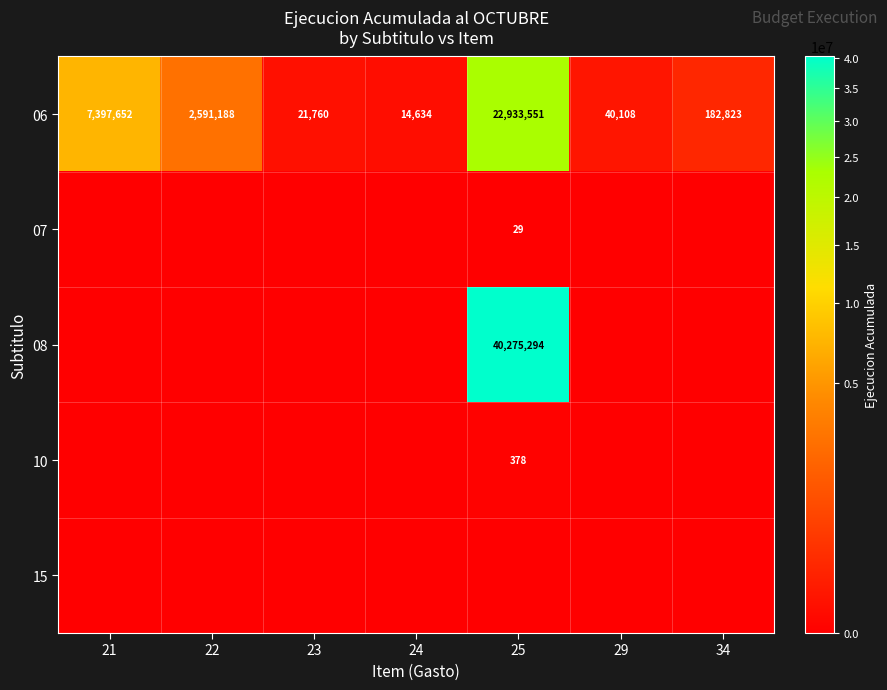

What is the total value across all series at 21?

7397652